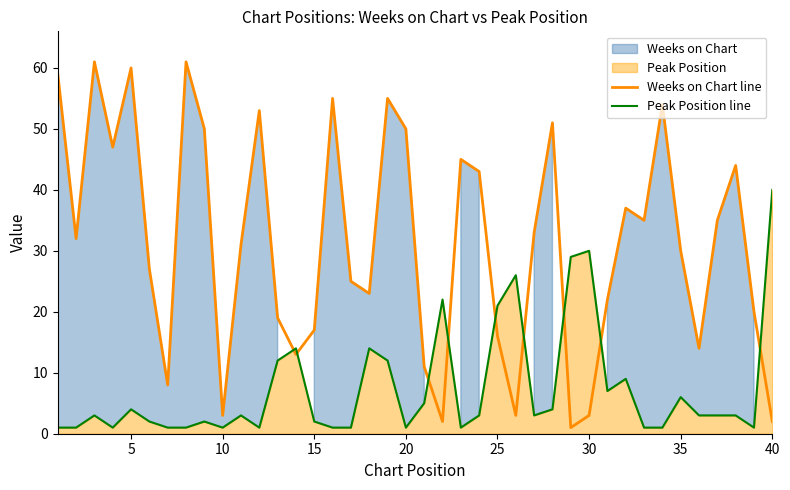

How many data points does each series have?

40